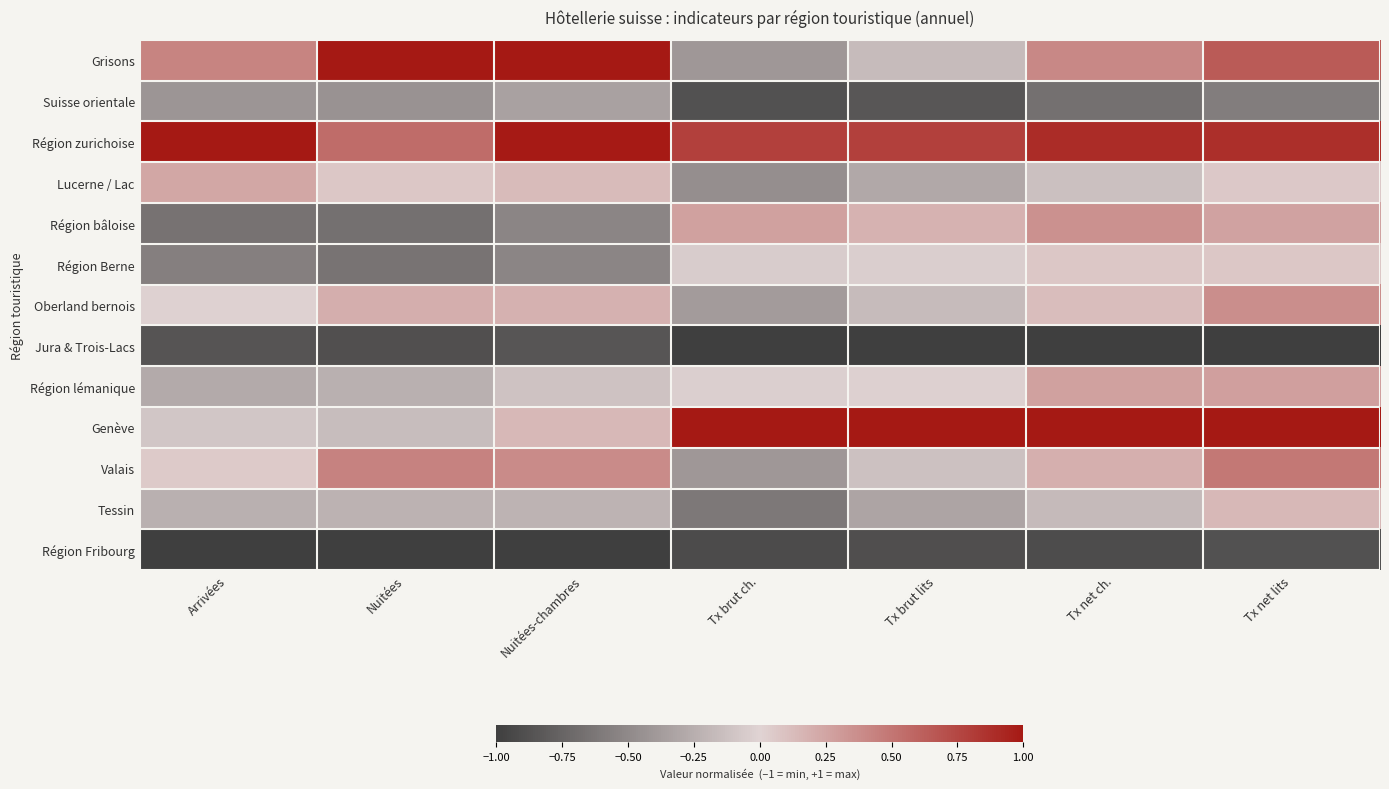

Reading right to left, transcribe all the data shown in this chart.

Grisons: Tx net lits=0.6	Tx net ch.=0.4	Tx brut lits=-0.2	Tx brut ch.=-0.4	Nuitées-chambres=1.0	Nuitées=1.0	Arrivées=0.4
Suisse orientale: Tx net lits=-0.6	Tx net ch.=-0.7	Tx brut lits=-0.8	Tx brut ch.=-0.9	Nuitées-chambres=-0.3	Nuitées=-0.4	Arrivées=-0.4
Région zurichoise: Tx net lits=0.9	Tx net ch.=0.9	Tx brut lits=0.8	Tx brut ch.=0.8	Nuitées-chambres=1.0	Nuitées=0.5	Arrivées=1.0
Lucerne / Lac: Tx net lits=0.1	Tx net ch.=-0.1	Tx brut lits=-0.3	Tx brut ch.=-0.5	Nuitées-chambres=0.1	Nuitées=0.1	Arrivées=0.2
Région bâloise: Tx net lits=0.3	Tx net ch.=0.4	Tx brut lits=0.2	Tx brut ch.=0.3	Nuitées-chambres=-0.5	Nuitées=-0.7	Arrivées=-0.7
Région Berne: Tx net lits=0.1	Tx net ch.=0.1	Tx brut lits=-0.0	Tx brut ch.=-0.1	Nuitées-chambres=-0.5	Nuitées=-0.6	Arrivées=-0.6
Oberland bernois: Tx net lits=0.4	Tx net ch.=0.1	Tx brut lits=-0.2	Tx brut ch.=-0.4	Nuitées-chambres=0.2	Nuitées=0.2	Arrivées=-0.0
Jura & Trois-Lacs: Tx net lits=-1.0	Tx net ch.=-1.0	Tx brut lits=-1.0	Tx brut ch.=-1.0	Nuitées-chambres=-0.8	Nuitées=-0.9	Arrivées=-0.9
Région lémanique: Tx net lits=0.3	Tx net ch.=0.3	Tx brut lits=-0.0	Tx brut ch.=-0.0	Nuitées-chambres=-0.1	Nuitées=-0.2	Arrivées=-0.3
Genève: Tx net lits=1.0	Tx net ch.=1.0	Tx brut lits=1.0	Tx brut ch.=1.0	Nuitées-chambres=0.1	Nuitées=-0.1	Arrivées=-0.1
Valais: Tx net lits=0.5	Tx net ch.=0.2	Tx brut lits=-0.1	Tx brut ch.=-0.4	Nuitées-chambres=0.4	Nuitées=0.4	Arrivées=0.1
Tessin: Tx net lits=0.1	Tx net ch.=-0.2	Tx brut lits=-0.3	Tx brut ch.=-0.6	Nuitées-chambres=-0.2	Nuitées=-0.2	Arrivées=-0.2
Région Fribourg: Tx net lits=-0.9	Tx net ch.=-0.9	Tx brut lits=-0.9	Tx brut ch.=-0.9	Nuitées-chambres=-1.0	Nuitées=-1.0	Arrivées=-1.0